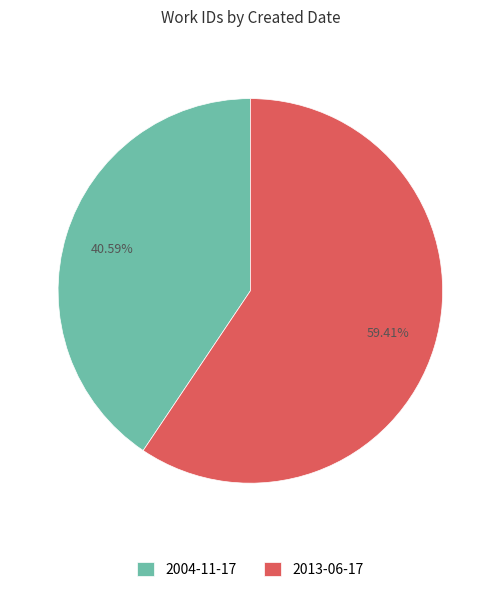

Do 2004-11-17 and 2013-06-17 together represent more than half of the pie?

Yes